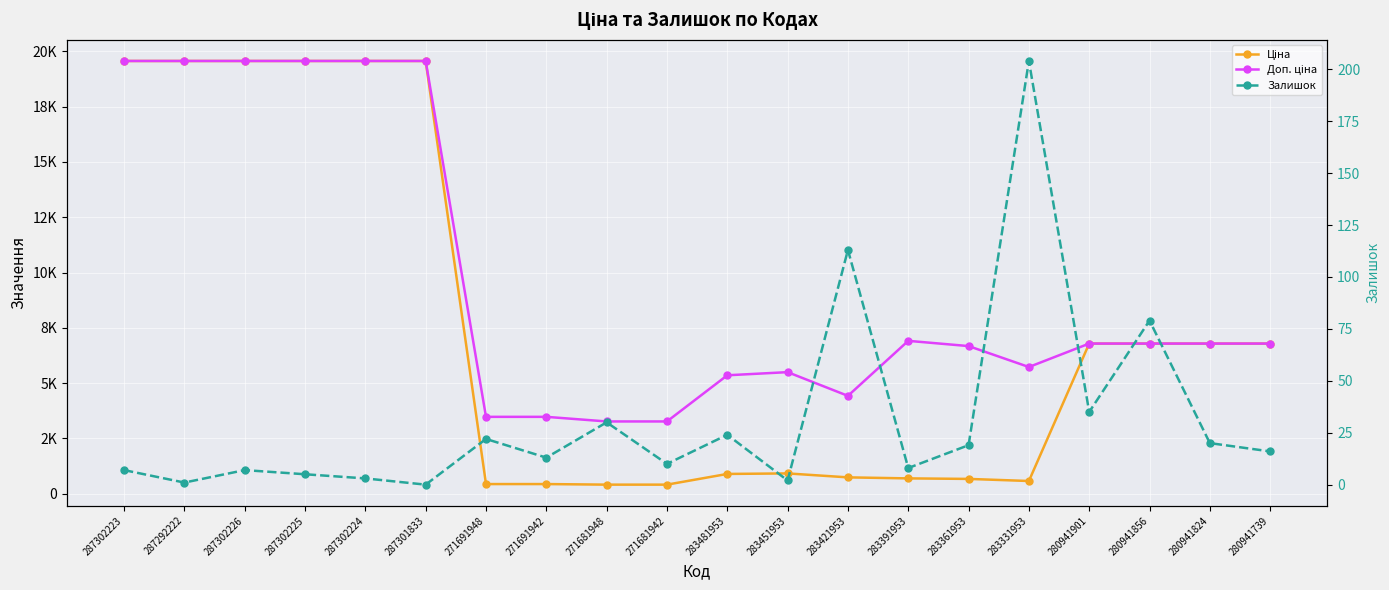

What position from the right is 283391953?

7